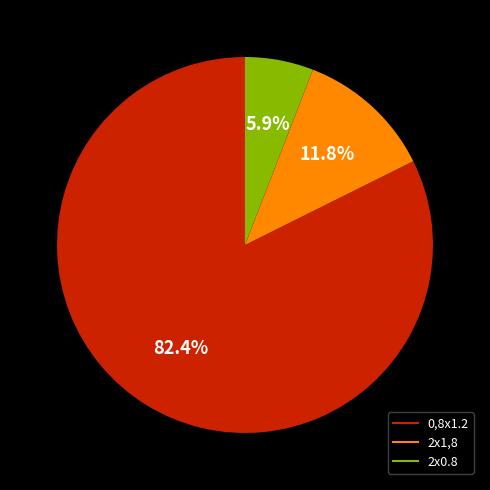

How many slices are in this pie chart?

3